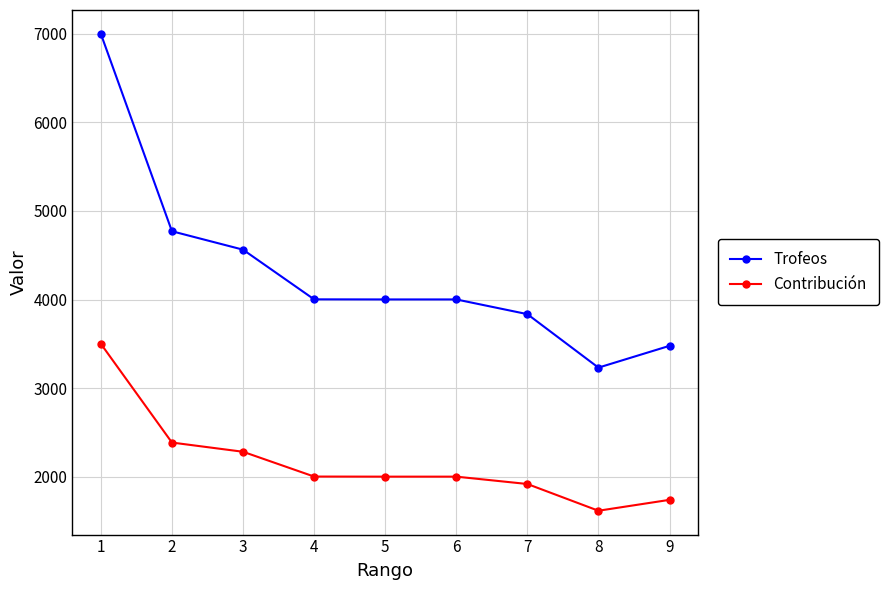

What is the difference between the maximum and second lowest values in the Contribución series?

1762